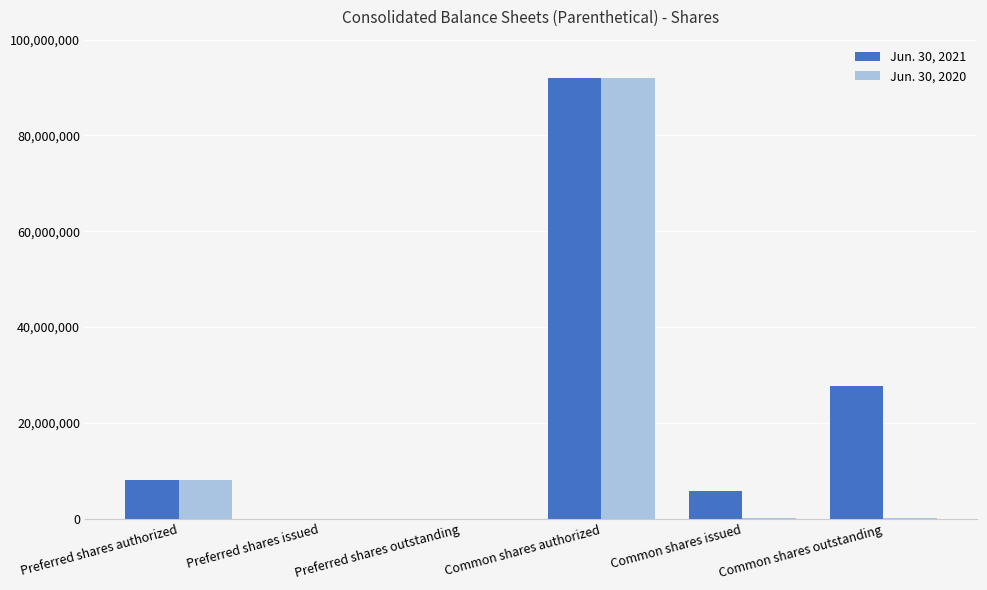

At which category is the sum across all series the highest?

Common shares authorized